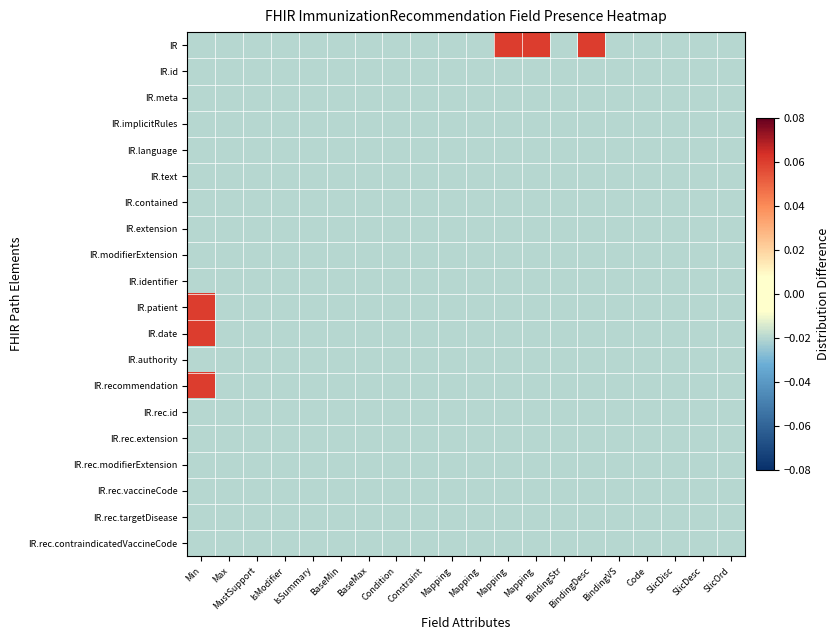

Reading left to right, list all the values displayed in this chart.

IR: Min=-0.0	Max=-0.0	MustSupport=-0.0	IsModifier=-0.0	IsSummary=-0.0	BaseMin=-0.0	BaseMax=-0.0	Condition=-0.0	Constraint=-0.0	Mapping=-0.0	Mapping=-0.0	Mapping=0.1	Mapping=0.1	BindingStr=-0.0	BindingDesc=0.1	BindingVS=-0.0	Code=-0.0	SlicDisc=-0.0	SlicDesc=-0.0	SlicOrd=-0.0
IR.id: Min=-0.0	Max=-0.0	MustSupport=-0.0	IsModifier=-0.0	IsSummary=-0.0	BaseMin=-0.0	BaseMax=-0.0	Condition=-0.0	Constraint=-0.0	Mapping=-0.0	Mapping=-0.0	Mapping=-0.0	Mapping=-0.0	BindingStr=-0.0	BindingDesc=-0.0	BindingVS=-0.0	Code=-0.0	SlicDisc=-0.0	SlicDesc=-0.0	SlicOrd=-0.0
IR.meta: Min=-0.0	Max=-0.0	MustSupport=-0.0	IsModifier=-0.0	IsSummary=-0.0	BaseMin=-0.0	BaseMax=-0.0	Condition=-0.0	Constraint=-0.0	Mapping=-0.0	Mapping=-0.0	Mapping=-0.0	Mapping=-0.0	BindingStr=-0.0	BindingDesc=-0.0	BindingVS=-0.0	Code=-0.0	SlicDisc=-0.0	SlicDesc=-0.0	SlicOrd=-0.0
IR.implicitRules: Min=-0.0	Max=-0.0	MustSupport=-0.0	IsModifier=-0.0	IsSummary=-0.0	BaseMin=-0.0	BaseMax=-0.0	Condition=-0.0	Constraint=-0.0	Mapping=-0.0	Mapping=-0.0	Mapping=-0.0	Mapping=-0.0	BindingStr=-0.0	BindingDesc=-0.0	BindingVS=-0.0	Code=-0.0	SlicDisc=-0.0	SlicDesc=-0.0	SlicOrd=-0.0
IR.language: Min=-0.0	Max=-0.0	MustSupport=-0.0	IsModifier=-0.0	IsSummary=-0.0	BaseMin=-0.0	BaseMax=-0.0	Condition=-0.0	Constraint=-0.0	Mapping=-0.0	Mapping=-0.0	Mapping=-0.0	Mapping=-0.0	BindingStr=-0.0	BindingDesc=-0.0	BindingVS=-0.0	Code=-0.0	SlicDisc=-0.0	SlicDesc=-0.0	SlicOrd=-0.0
IR.text: Min=-0.0	Max=-0.0	MustSupport=-0.0	IsModifier=-0.0	IsSummary=-0.0	BaseMin=-0.0	BaseMax=-0.0	Condition=-0.0	Constraint=-0.0	Mapping=-0.0	Mapping=-0.0	Mapping=-0.0	Mapping=-0.0	BindingStr=-0.0	BindingDesc=-0.0	BindingVS=-0.0	Code=-0.0	SlicDisc=-0.0	SlicDesc=-0.0	SlicOrd=-0.0
IR.contained: Min=-0.0	Max=-0.0	MustSupport=-0.0	IsModifier=-0.0	IsSummary=-0.0	BaseMin=-0.0	BaseMax=-0.0	Condition=-0.0	Constraint=-0.0	Mapping=-0.0	Mapping=-0.0	Mapping=-0.0	Mapping=-0.0	BindingStr=-0.0	BindingDesc=-0.0	BindingVS=-0.0	Code=-0.0	SlicDisc=-0.0	SlicDesc=-0.0	SlicOrd=-0.0
IR.extension: Min=-0.0	Max=-0.0	MustSupport=-0.0	IsModifier=-0.0	IsSummary=-0.0	BaseMin=-0.0	BaseMax=-0.0	Condition=-0.0	Constraint=-0.0	Mapping=-0.0	Mapping=-0.0	Mapping=-0.0	Mapping=-0.0	BindingStr=-0.0	BindingDesc=-0.0	BindingVS=-0.0	Code=-0.0	SlicDisc=-0.0	SlicDesc=-0.0	SlicOrd=-0.0
IR.modifierExtension: Min=-0.0	Max=-0.0	MustSupport=-0.0	IsModifier=-0.0	IsSummary=-0.0	BaseMin=-0.0	BaseMax=-0.0	Condition=-0.0	Constraint=-0.0	Mapping=-0.0	Mapping=-0.0	Mapping=-0.0	Mapping=-0.0	BindingStr=-0.0	BindingDesc=-0.0	BindingVS=-0.0	Code=-0.0	SlicDisc=-0.0	SlicDesc=-0.0	SlicOrd=-0.0
IR.identifier: Min=-0.0	Max=-0.0	MustSupport=-0.0	IsModifier=-0.0	IsSummary=-0.0	BaseMin=-0.0	BaseMax=-0.0	Condition=-0.0	Constraint=-0.0	Mapping=-0.0	Mapping=-0.0	Mapping=-0.0	Mapping=-0.0	BindingStr=-0.0	BindingDesc=-0.0	BindingVS=-0.0	Code=-0.0	SlicDisc=-0.0	SlicDesc=-0.0	SlicOrd=-0.0
IR.patient: Min=0.1	Max=-0.0	MustSupport=-0.0	IsModifier=-0.0	IsSummary=-0.0	BaseMin=-0.0	BaseMax=-0.0	Condition=-0.0	Constraint=-0.0	Mapping=-0.0	Mapping=-0.0	Mapping=-0.0	Mapping=-0.0	BindingStr=-0.0	BindingDesc=-0.0	BindingVS=-0.0	Code=-0.0	SlicDisc=-0.0	SlicDesc=-0.0	SlicOrd=-0.0
IR.date: Min=0.1	Max=-0.0	MustSupport=-0.0	IsModifier=-0.0	IsSummary=-0.0	BaseMin=-0.0	BaseMax=-0.0	Condition=-0.0	Constraint=-0.0	Mapping=-0.0	Mapping=-0.0	Mapping=-0.0	Mapping=-0.0	BindingStr=-0.0	BindingDesc=-0.0	BindingVS=-0.0	Code=-0.0	SlicDisc=-0.0	SlicDesc=-0.0	SlicOrd=-0.0
IR.authority: Min=-0.0	Max=-0.0	MustSupport=-0.0	IsModifier=-0.0	IsSummary=-0.0	BaseMin=-0.0	BaseMax=-0.0	Condition=-0.0	Constraint=-0.0	Mapping=-0.0	Mapping=-0.0	Mapping=-0.0	Mapping=-0.0	BindingStr=-0.0	BindingDesc=-0.0	BindingVS=-0.0	Code=-0.0	SlicDisc=-0.0	SlicDesc=-0.0	SlicOrd=-0.0
IR.recommendation: Min=0.1	Max=-0.0	MustSupport=-0.0	IsModifier=-0.0	IsSummary=-0.0	BaseMin=-0.0	BaseMax=-0.0	Condition=-0.0	Constraint=-0.0	Mapping=-0.0	Mapping=-0.0	Mapping=-0.0	Mapping=-0.0	BindingStr=-0.0	BindingDesc=-0.0	BindingVS=-0.0	Code=-0.0	SlicDisc=-0.0	SlicDesc=-0.0	SlicOrd=-0.0
IR.rec.id: Min=-0.0	Max=-0.0	MustSupport=-0.0	IsModifier=-0.0	IsSummary=-0.0	BaseMin=-0.0	BaseMax=-0.0	Condition=-0.0	Constraint=-0.0	Mapping=-0.0	Mapping=-0.0	Mapping=-0.0	Mapping=-0.0	BindingStr=-0.0	BindingDesc=-0.0	BindingVS=-0.0	Code=-0.0	SlicDisc=-0.0	SlicDesc=-0.0	SlicOrd=-0.0
IR.rec.extension: Min=-0.0	Max=-0.0	MustSupport=-0.0	IsModifier=-0.0	IsSummary=-0.0	BaseMin=-0.0	BaseMax=-0.0	Condition=-0.0	Constraint=-0.0	Mapping=-0.0	Mapping=-0.0	Mapping=-0.0	Mapping=-0.0	BindingStr=-0.0	BindingDesc=-0.0	BindingVS=-0.0	Code=-0.0	SlicDisc=-0.0	SlicDesc=-0.0	SlicOrd=-0.0
IR.rec.modifierExtension: Min=-0.0	Max=-0.0	MustSupport=-0.0	IsModifier=-0.0	IsSummary=-0.0	BaseMin=-0.0	BaseMax=-0.0	Condition=-0.0	Constraint=-0.0	Mapping=-0.0	Mapping=-0.0	Mapping=-0.0	Mapping=-0.0	BindingStr=-0.0	BindingDesc=-0.0	BindingVS=-0.0	Code=-0.0	SlicDisc=-0.0	SlicDesc=-0.0	SlicOrd=-0.0
IR.rec.vaccineCode: Min=-0.0	Max=-0.0	MustSupport=-0.0	IsModifier=-0.0	IsSummary=-0.0	BaseMin=-0.0	BaseMax=-0.0	Condition=-0.0	Constraint=-0.0	Mapping=-0.0	Mapping=-0.0	Mapping=-0.0	Mapping=-0.0	BindingStr=-0.0	BindingDesc=-0.0	BindingVS=-0.0	Code=-0.0	SlicDisc=-0.0	SlicDesc=-0.0	SlicOrd=-0.0
IR.rec.targetDisease: Min=-0.0	Max=-0.0	MustSupport=-0.0	IsModifier=-0.0	IsSummary=-0.0	BaseMin=-0.0	BaseMax=-0.0	Condition=-0.0	Constraint=-0.0	Mapping=-0.0	Mapping=-0.0	Mapping=-0.0	Mapping=-0.0	BindingStr=-0.0	BindingDesc=-0.0	BindingVS=-0.0	Code=-0.0	SlicDisc=-0.0	SlicDesc=-0.0	SlicOrd=-0.0
IR.rec.contraindicatedVaccineCode: Min=-0.0	Max=-0.0	MustSupport=-0.0	IsModifier=-0.0	IsSummary=-0.0	BaseMin=-0.0	BaseMax=-0.0	Condition=-0.0	Constraint=-0.0	Mapping=-0.0	Mapping=-0.0	Mapping=-0.0	Mapping=-0.0	BindingStr=-0.0	BindingDesc=-0.0	BindingVS=-0.0	Code=-0.0	SlicDisc=-0.0	SlicDesc=-0.0	SlicOrd=-0.0